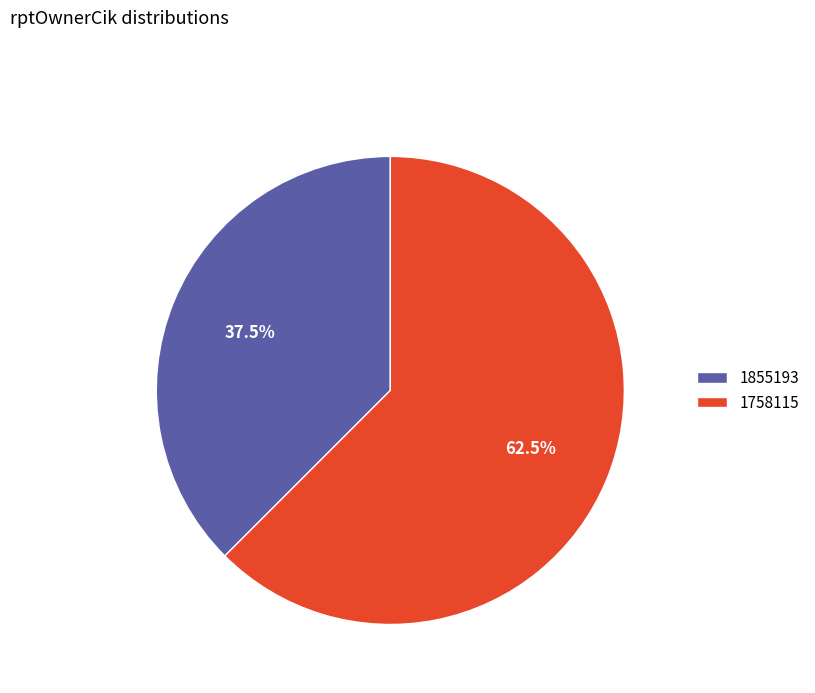

Does 1758115 account for over 50% of the chart?

Yes